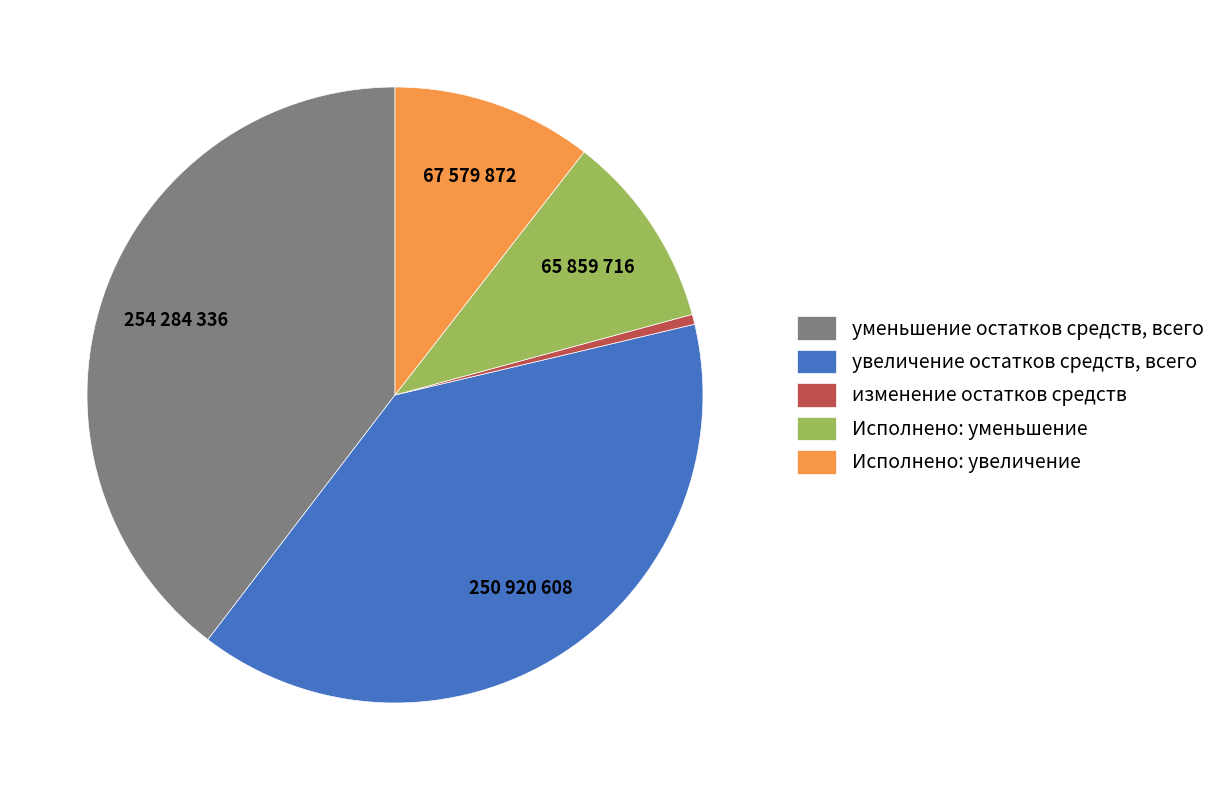

Which has a higher value, увеличение остатков средств, всего or уменьшение остатков средств, всего?

уменьшение остатков средств, всего